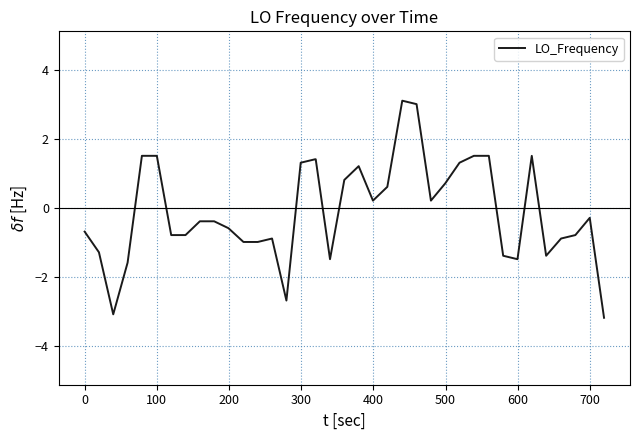

What is the maximum value shown in the chart?

3.1